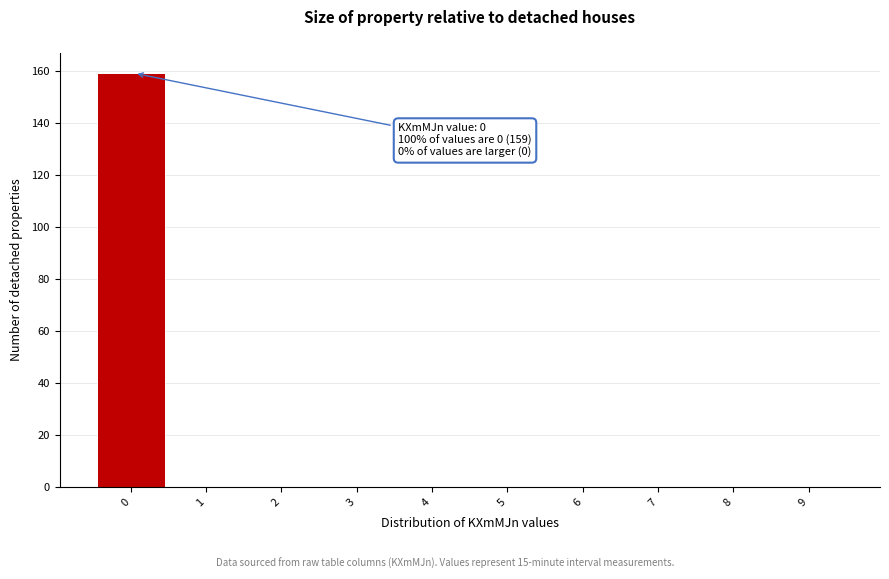

Reading left to right, transcribe all the data shown in this chart.

0=159	1=0	2=0	3=0	4=0	5=0	6=0	7=0	8=0	9=0